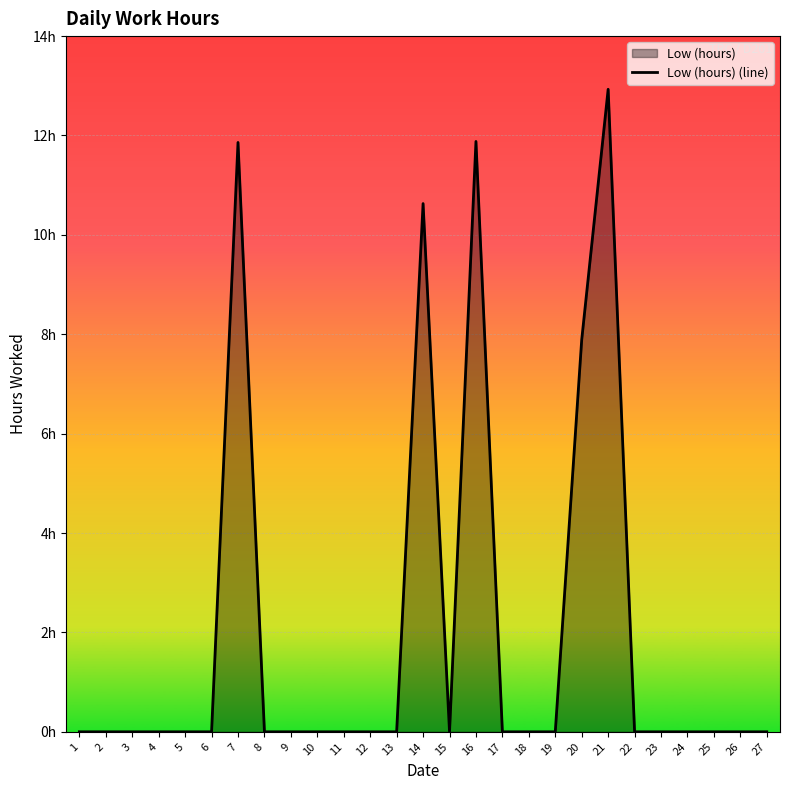

What is the greatest value displayed?

12.9